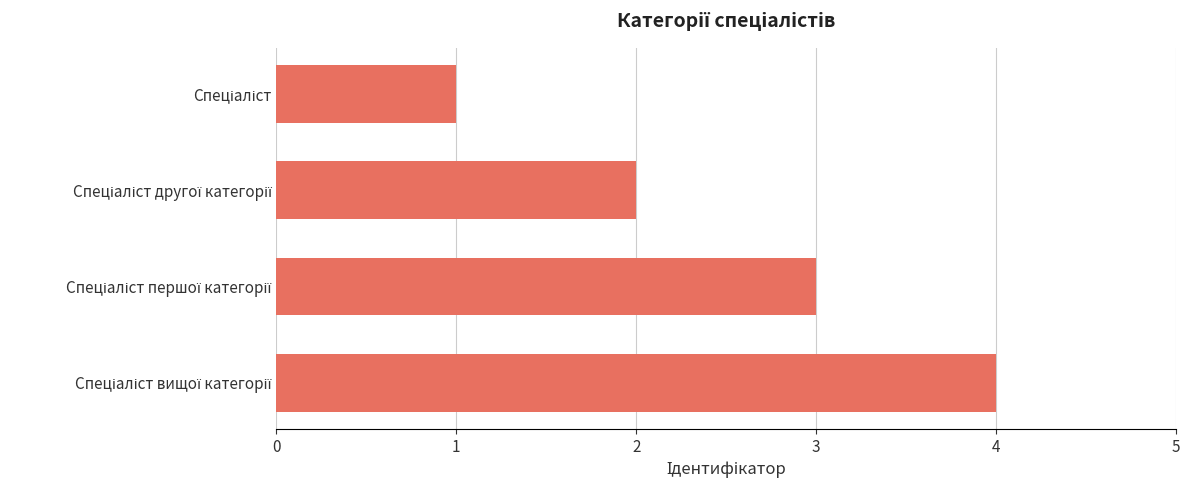

What is the maximum value shown in the chart?

4